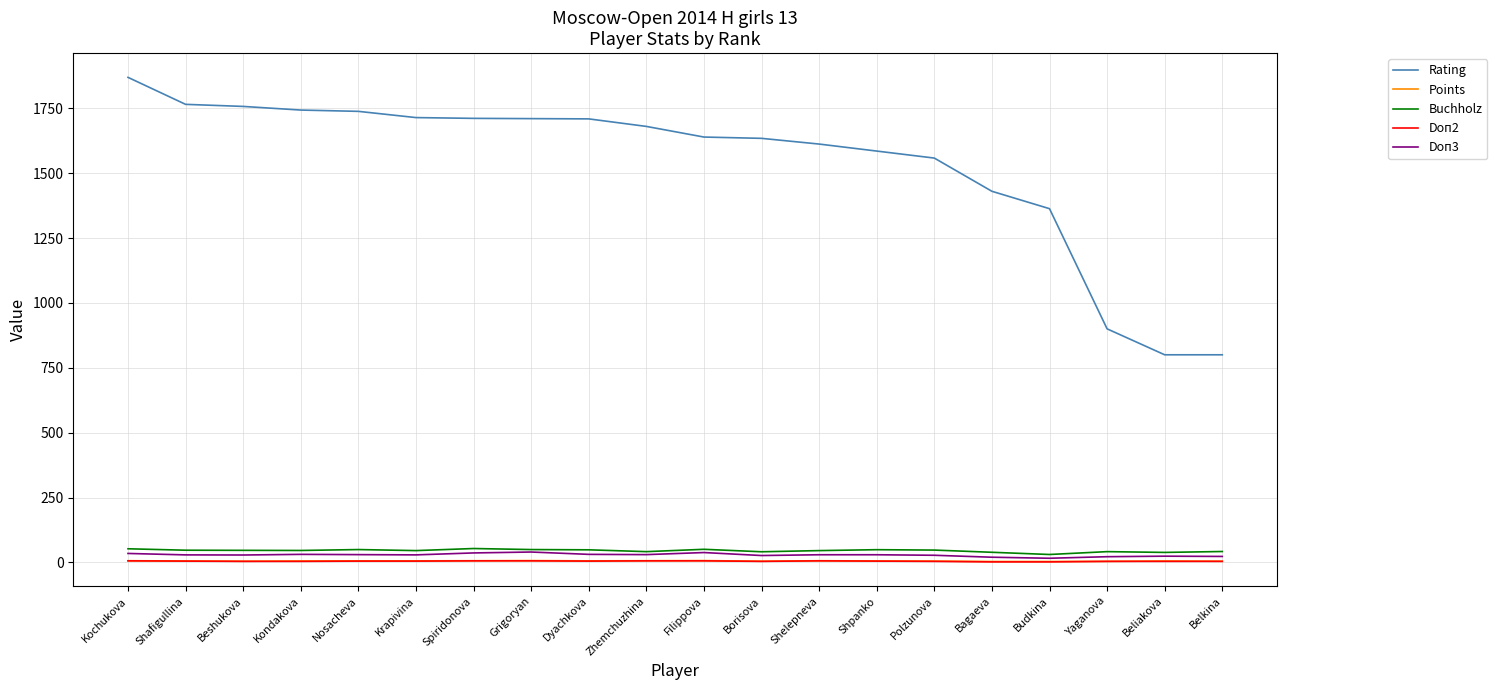

At which label does Points first exceed 5?

Kochukova